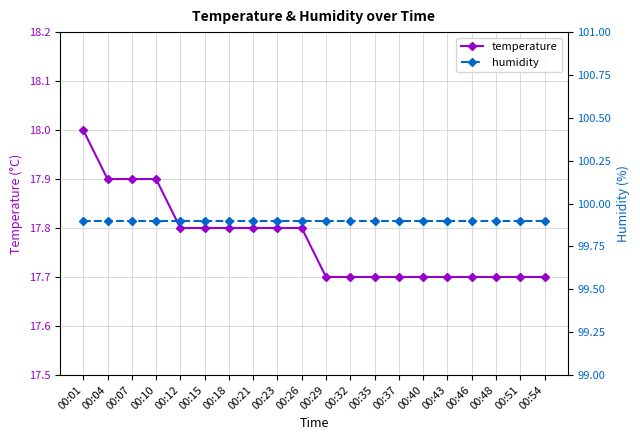

What is the total value across all series at 00:32?

117.6